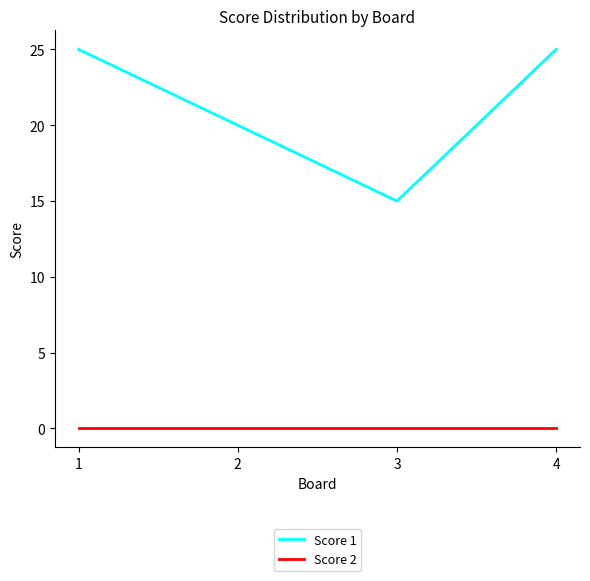

List the series in order of their peak value, lowest first.

Score 2, Score 1